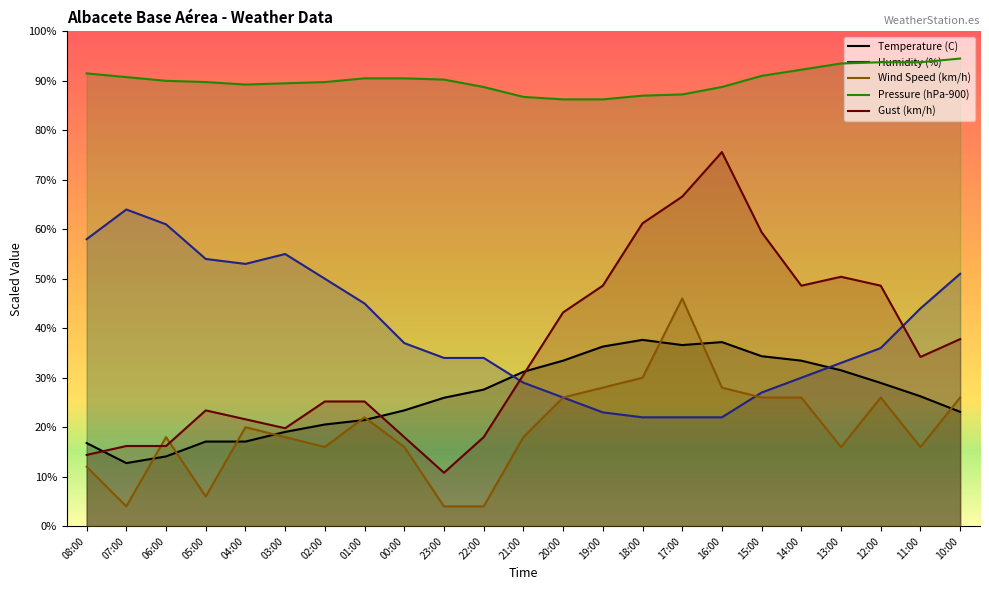

How many intersections are there between Wind Speed (km/h) and Gust (km/h)?

2